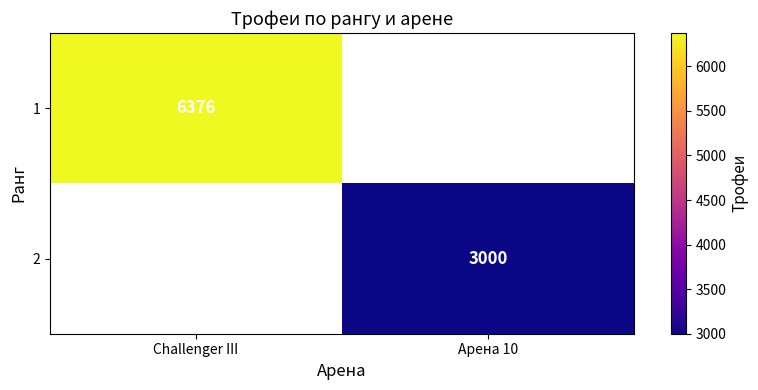

The 2 series shows 3000 at Арена 10. True or false?

True